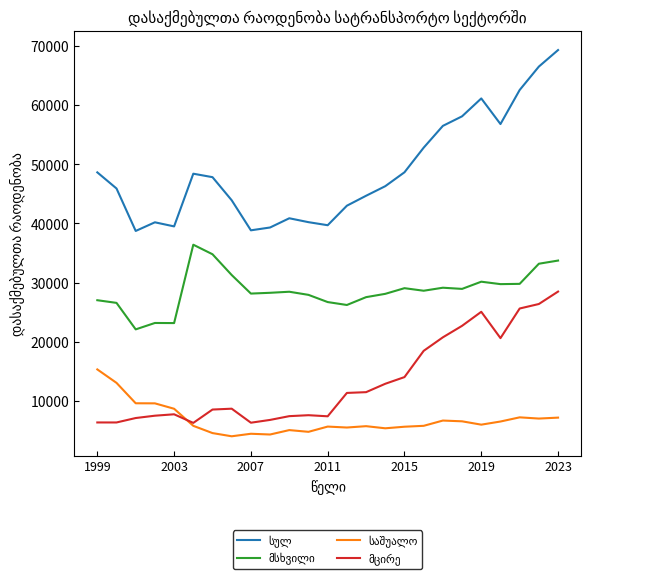

What is the maximum value shown in the chart?

69352.0